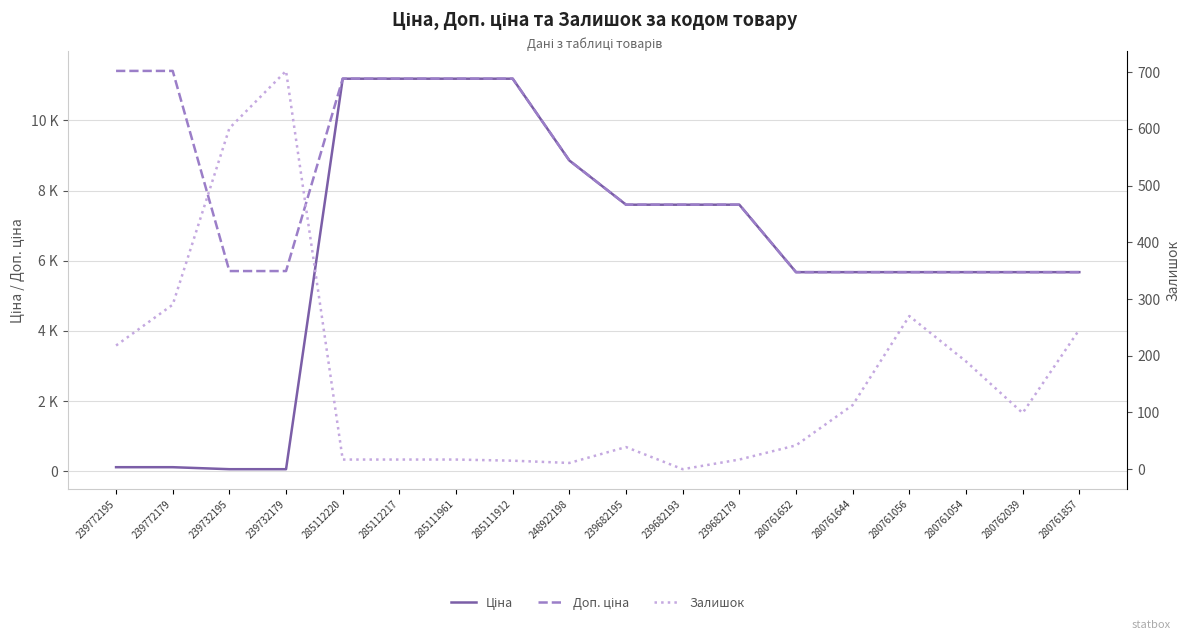

Does the chart have visible grid lines?

Yes